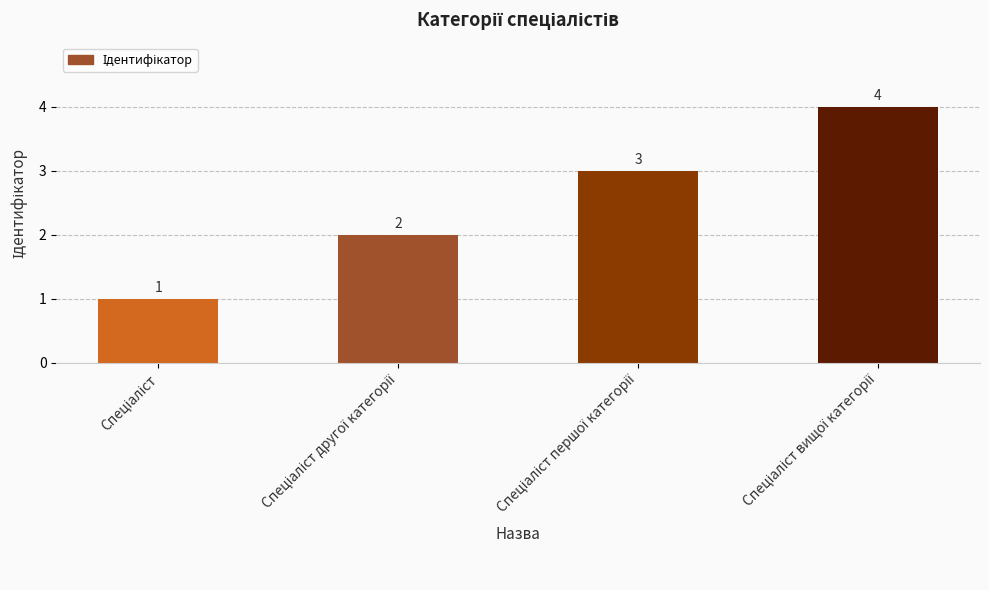

What is the value of the 2nd bar from the left?

2